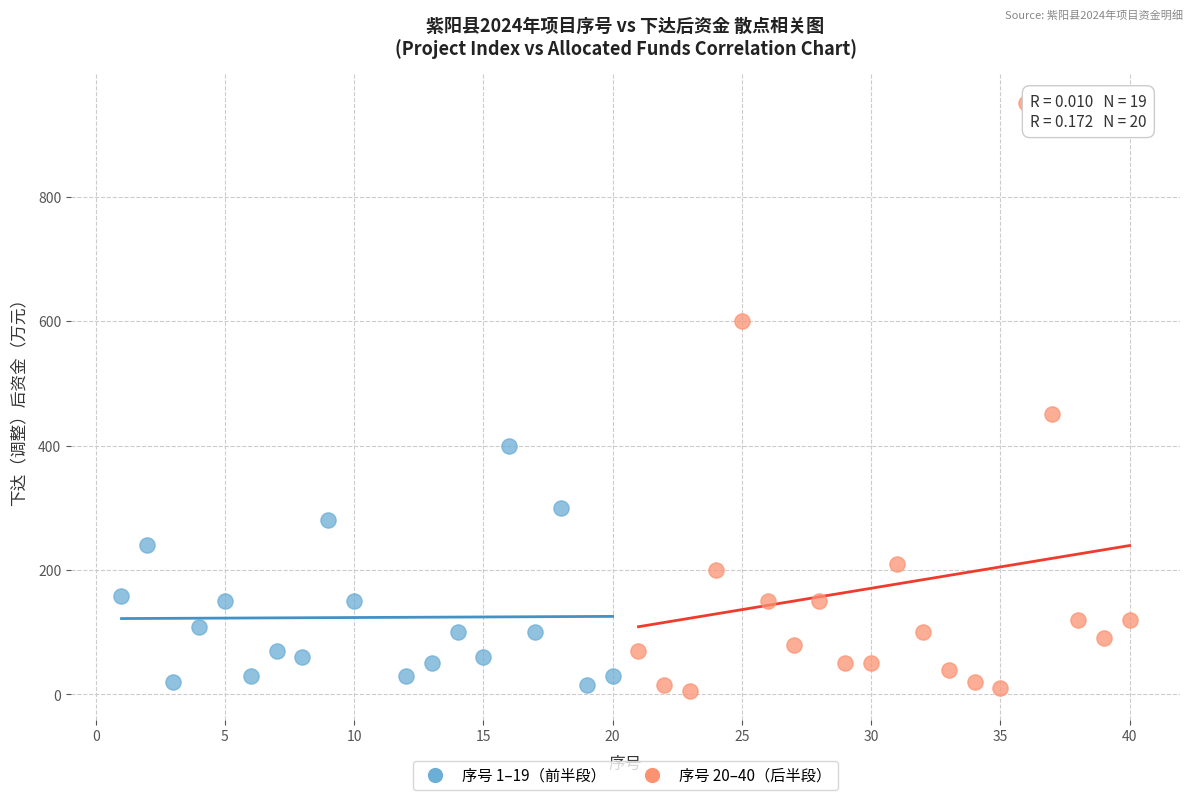

Which series has the largest Y range (max minus min)?

序号 20–40（后半段）